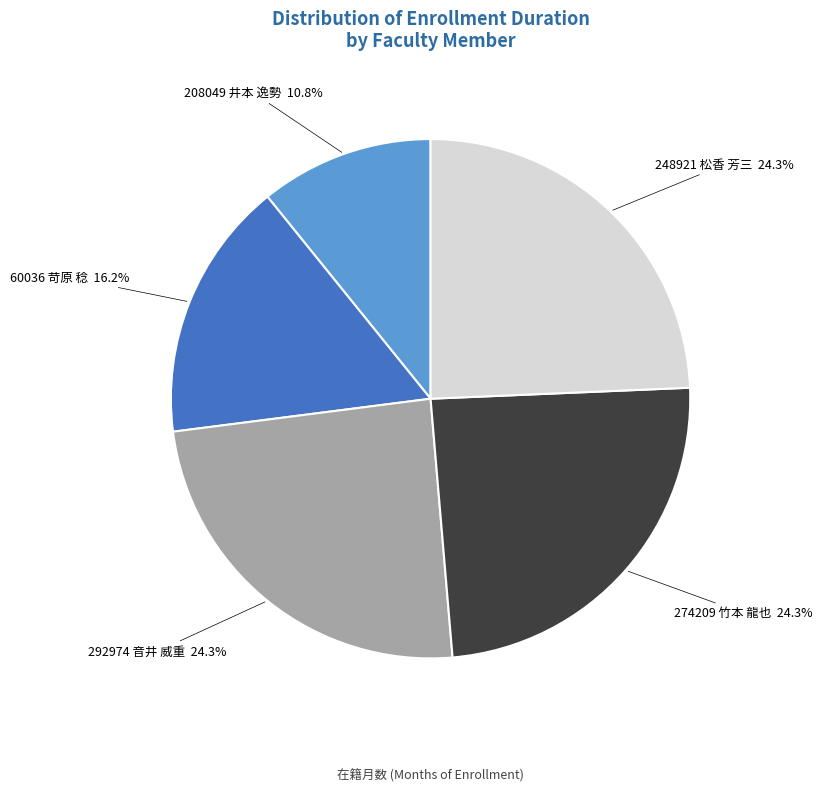

Which category has the smallest portion of the pie?

208049 井本 逸勢